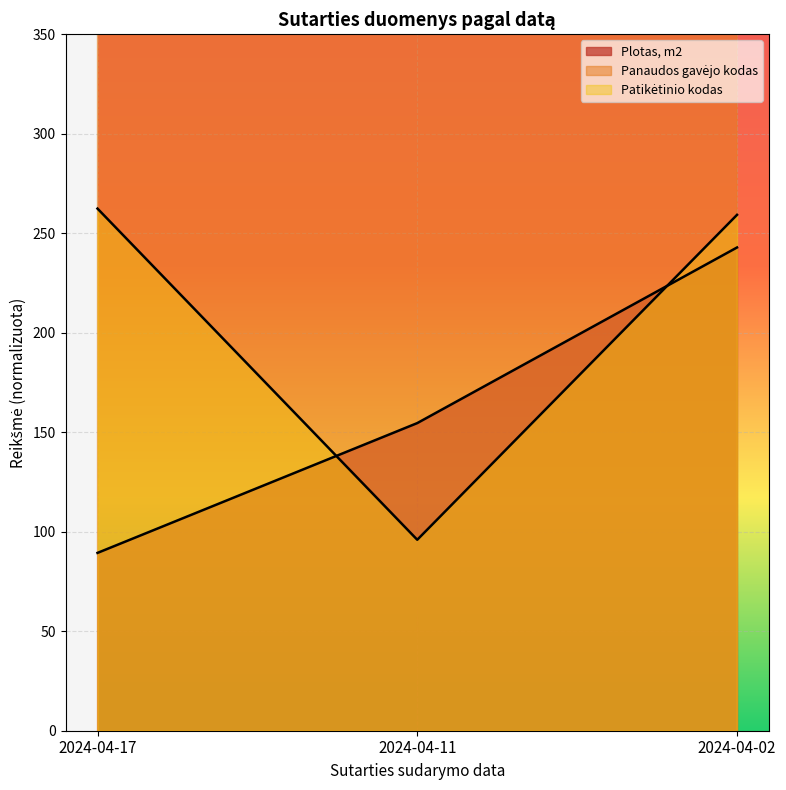

What is the average value of the Plotas, m2 series?

162.3